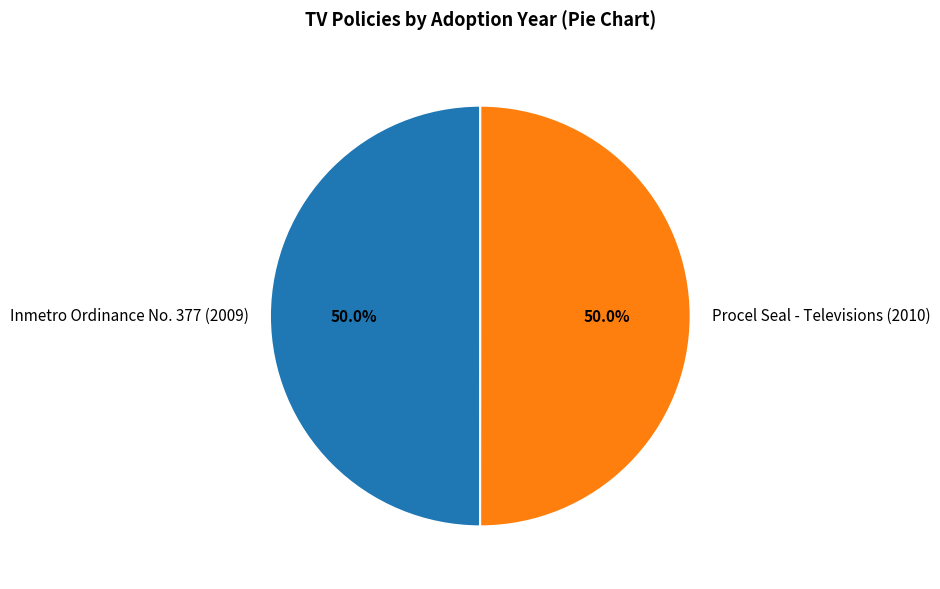

What percentage is NOT represented by Inmetro Ordinance No. 377 (2009)?

50.0%